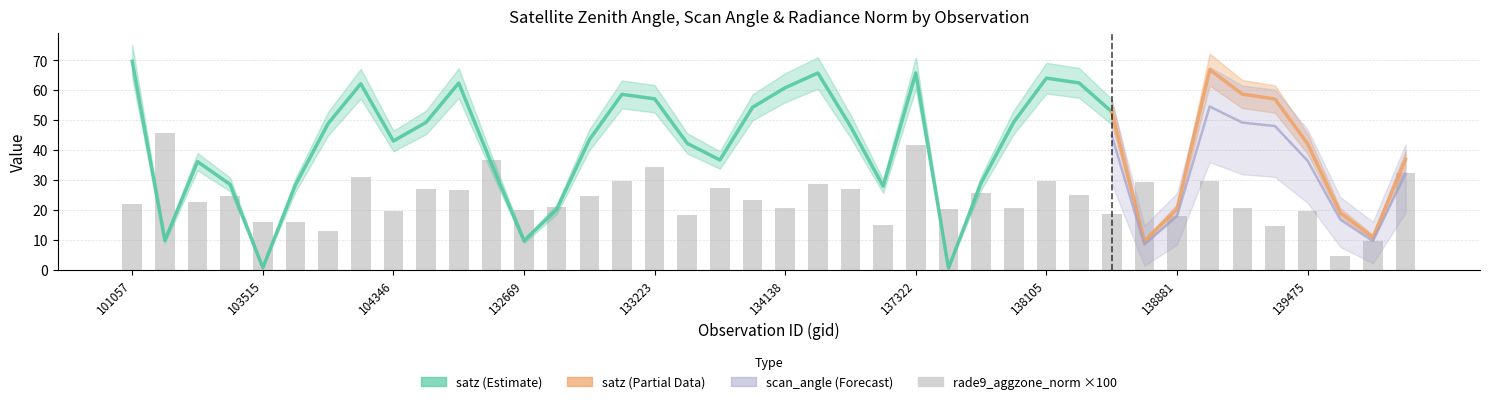

Reading right to left, list all the values displayed in this chart.

satz: 140059=36.9	139866=10.8	139672=19.0	139475=42.1	139283=57.0	139269=58.7	139094=66.9	138881=20.3	138688=9.5	138296=52.8	138282=62.5	138105=64.0	138092=49.3	137903=29.0	137715=0.5	137322=65.8	134505=27.9	134322=48.0	134308=65.8	134138=60.8	134124=54.3	133946=36.7	133404=42.2	133223=57.1	133209=58.6	133027=43.4	132847=20.1	132669=9.7	132488=35.6	132296=62.4	132123=49.2	104346=43.0	103868=62.2	103752=48.8	103634=28.3	103515=0.7	103396=28.5	103031=36.1	102911=9.7	101057=69.7
scan_angle: 140059=32.1	139866=9.5	139672=16.8	139475=36.4	139283=48.0	139269=49.2	139094=54.6	138881=17.9	138688=8.4	138296=44.9	138282=51.7	138105=52.8	138092=42.2	137903=25.4	137715=0.5	137322=53.9	134505=24.5	134322=41.1	134308=53.9	134138=50.7	134124=46.0	133946=31.9	133404=36.5	133223=48.1	133209=49.1	133027=37.5	132847=17.8	132669=8.5	132488=31.0	132296=51.7	132123=42.1	104346=37.2	103868=51.6	103752=41.8	103634=24.9	103515=0.6	103396=25.0	103031=31.5	102911=8.6	101057=56.2
rade9_aggzone_norm: 140059=0.3	139866=0.1	139672=0.0	139475=0.2	139283=0.1	139269=0.2	139094=0.3	138881=0.2	138688=0.3	138296=0.2	138282=0.3	138105=0.3	138092=0.2	137903=0.3	137715=0.2	137322=0.4	134505=0.1	134322=0.3	134308=0.3	134138=0.2	134124=0.2	133946=0.3	133404=0.2	133223=0.3	133209=0.3	133027=0.2	132847=0.2	132669=0.2	132488=0.4	132296=0.3	132123=0.3	104346=0.2	103868=0.3	103752=0.1	103634=0.2	103515=0.2	103396=0.2	103031=0.2	102911=0.5	101057=0.2